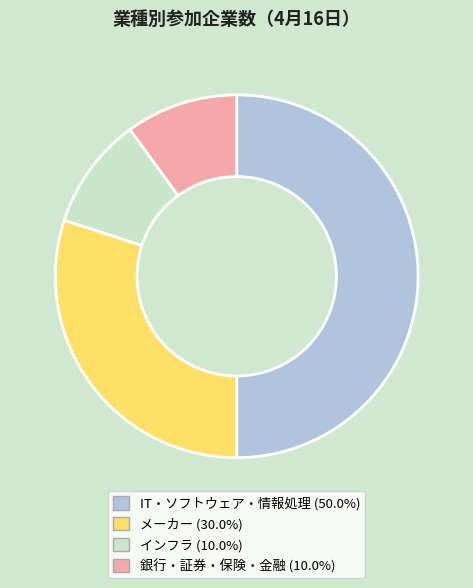

True or false: メーカー accounts for 40% of the total.

False